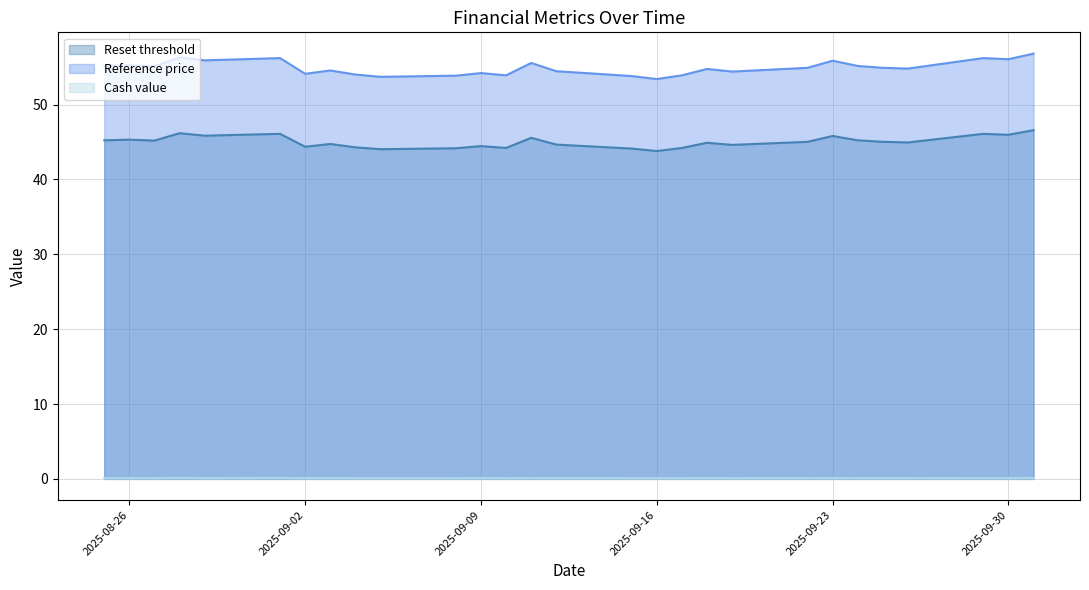

Is it true that Cash value equals 0.1 at 2025-09-11?

False